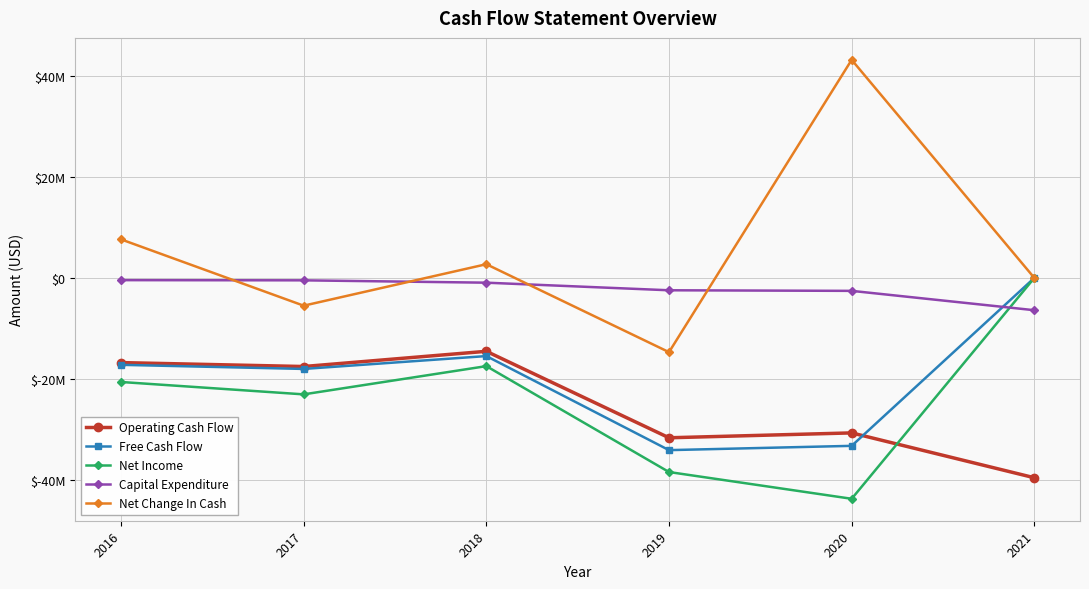

True or false: Net Change In Cash and Operating Cash Flow cross at least once.

False